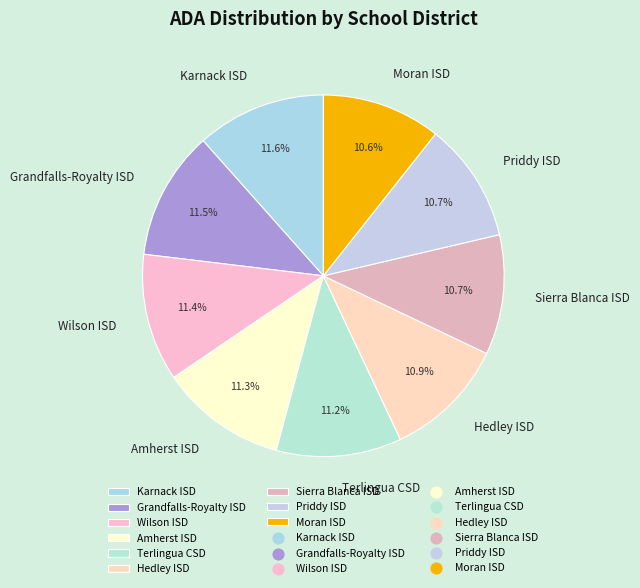

True or false: Priddy ISD accounts for 11% of the total.

True